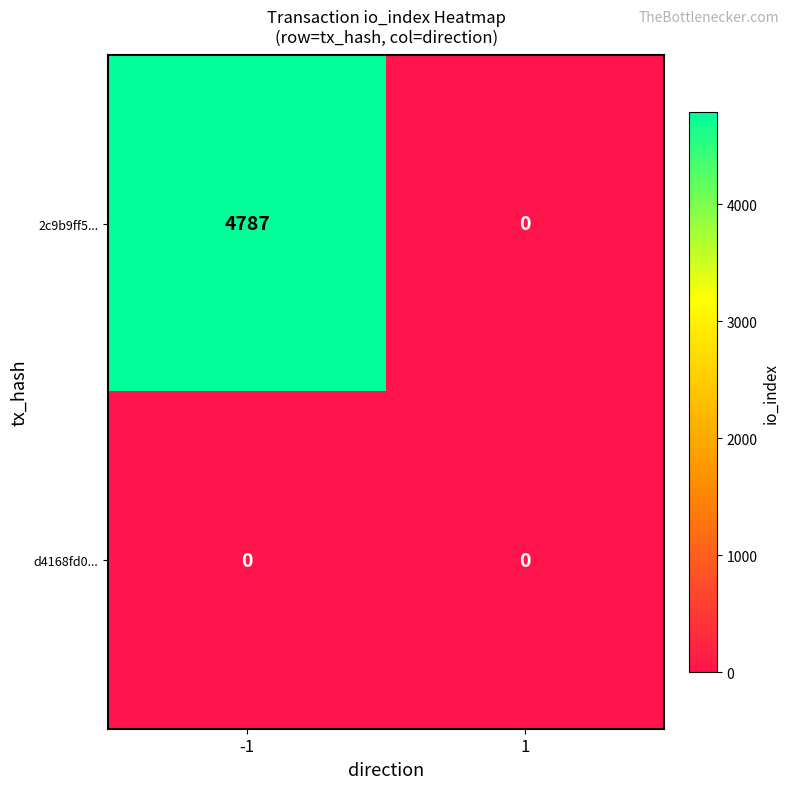

Count the number of categories in the chart.

2